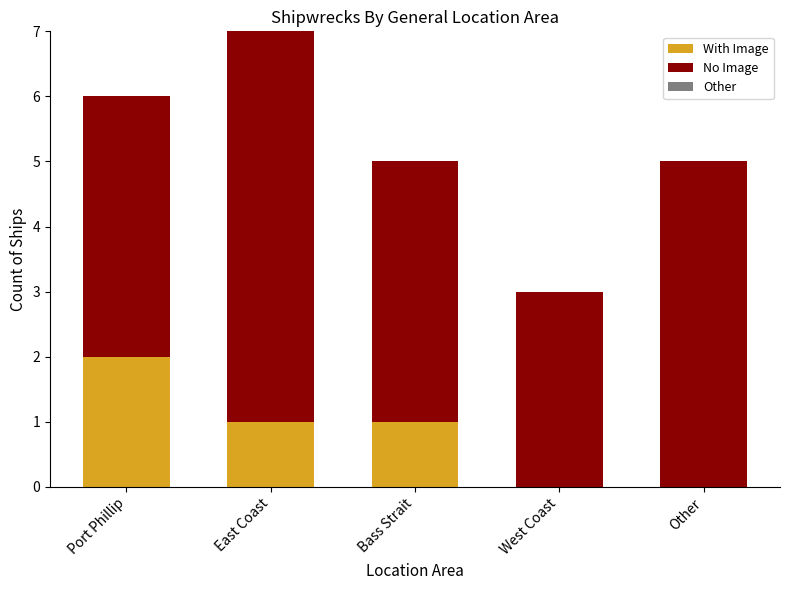

Does the chart contain stacked bars?

Yes